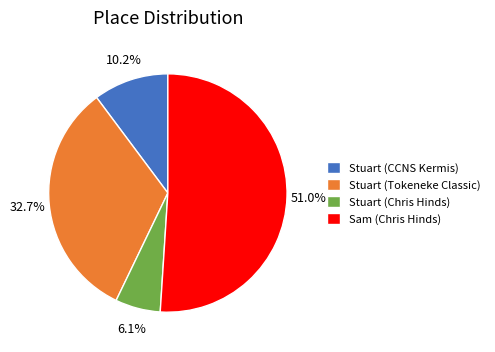

What percentage is NOT represented by Stuart (Tokeneke Classic)?

67.3%